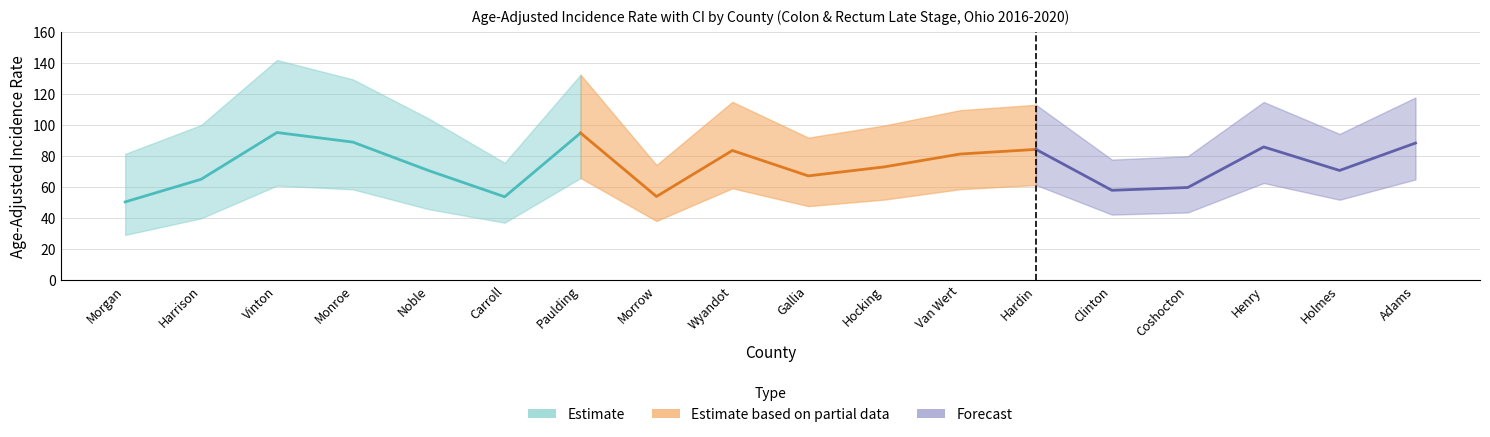

What is the spread (max minus min) of values at Henry?

52.3